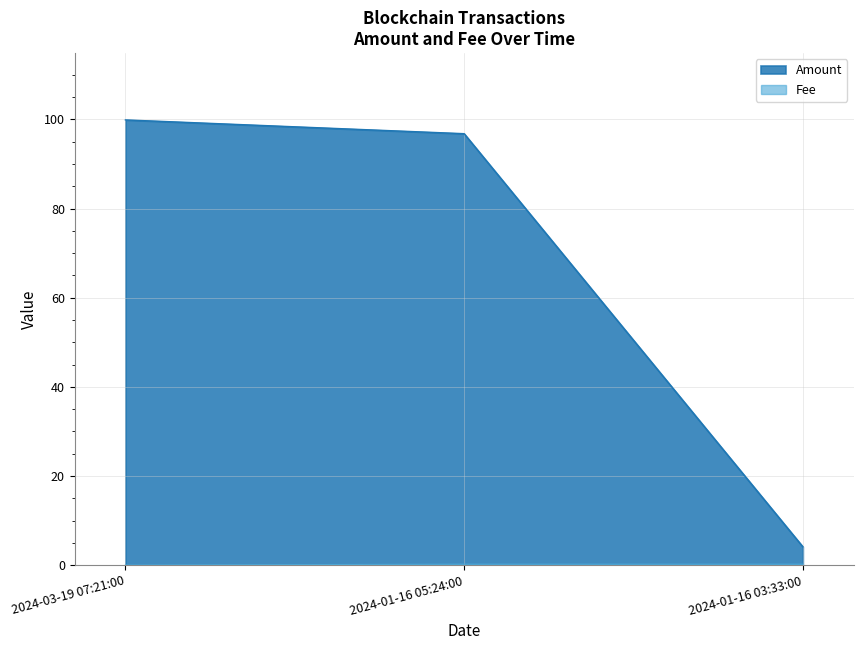

The Fee series shows 0.2 at 2024-01-16 05:24:00. True or false?

True